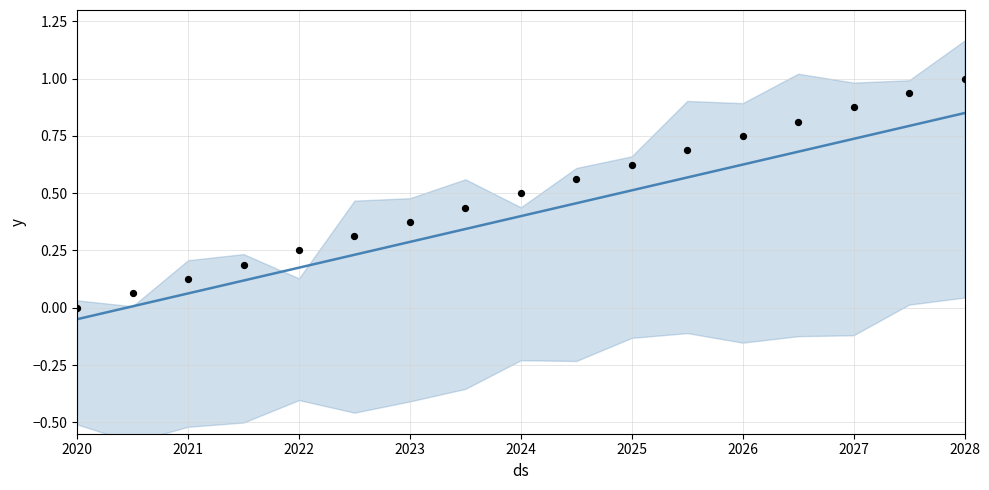

At how many categories does at least one series exceed 0?

16